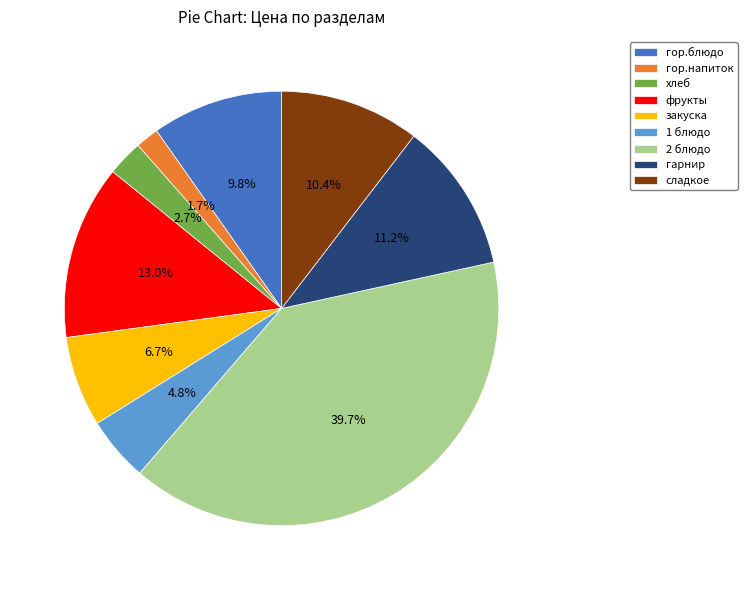

Rank the categories by value from lowest to highest.

гор.напиток, хлеб, 1 блюдо, закуска, гор.блюдо, сладкое, гарнир, фрукты, 2 блюдо